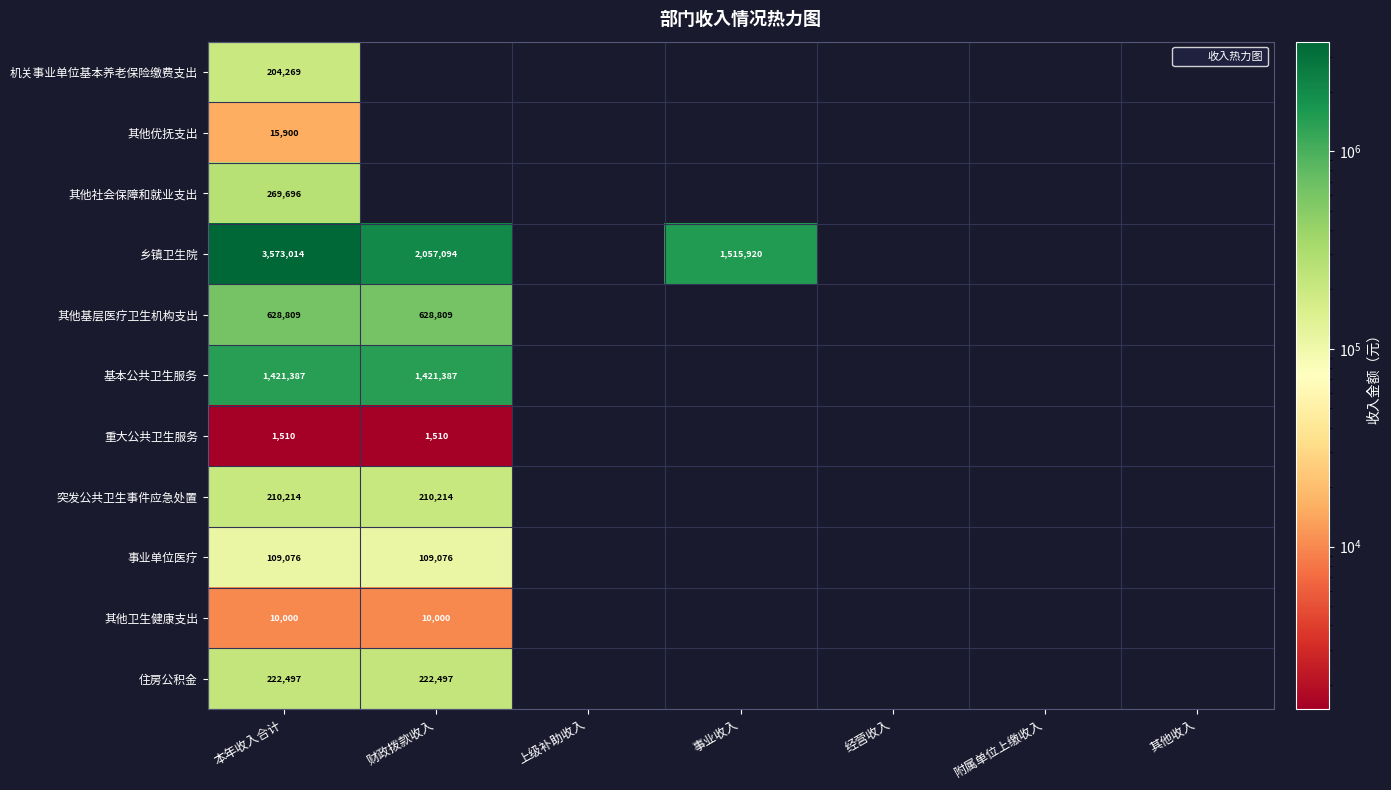

True or false: 乡镇卫生院 has a value of 1515920 at 事业收入.

True